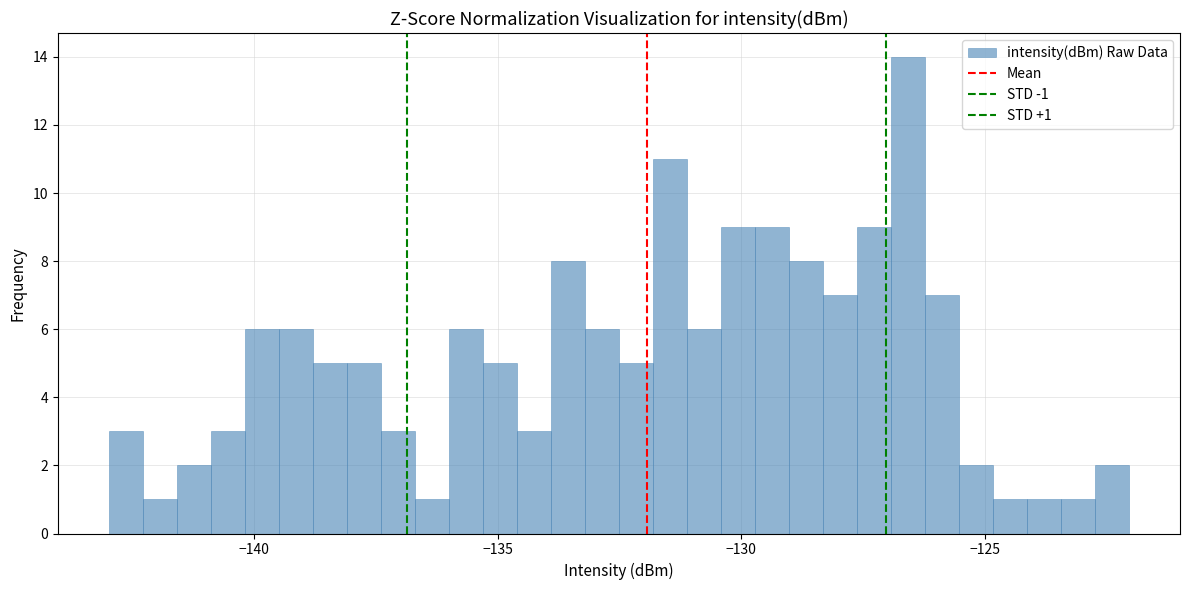

Read against the x-axis, roughly where is the centre of the tallest bar?

-126.5